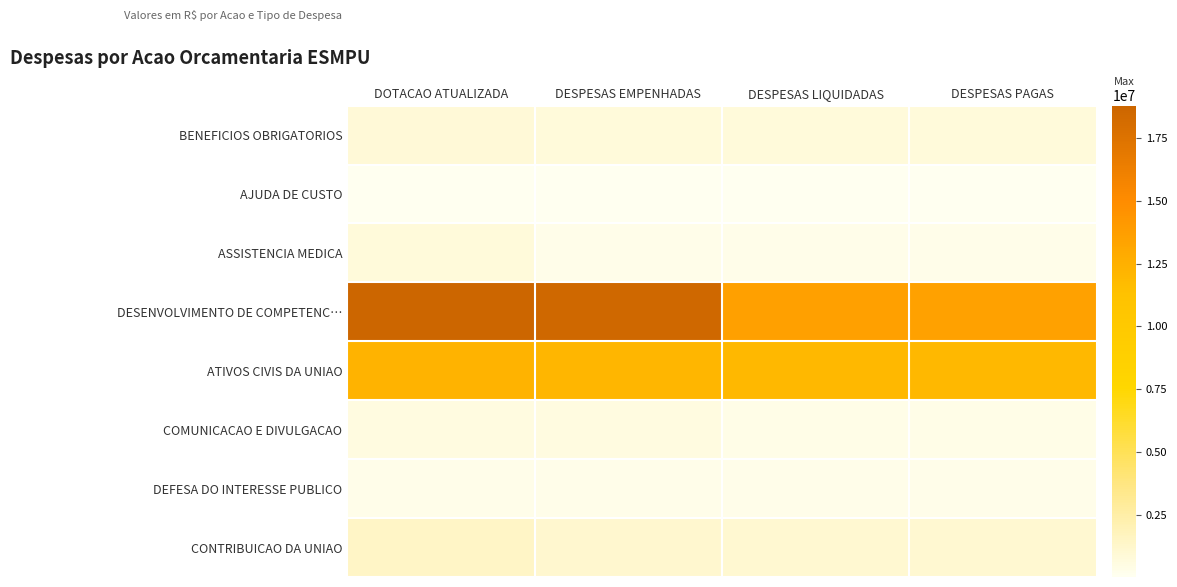

List the series in order of their peak value, lowest first.

AJUDA DE CUSTO, DEFESA DO INTERESSE PUBLICO, COMUNICACAO E DIVULGACAO, ASSISTENCIA MEDICA, BENEFICIOS OBRIGATORIOS, CONTRIBUICAO DA UNIAO, ATIVOS CIVIS DA UNIAO, DESENVOLVIMENTO DE COMPETENC…